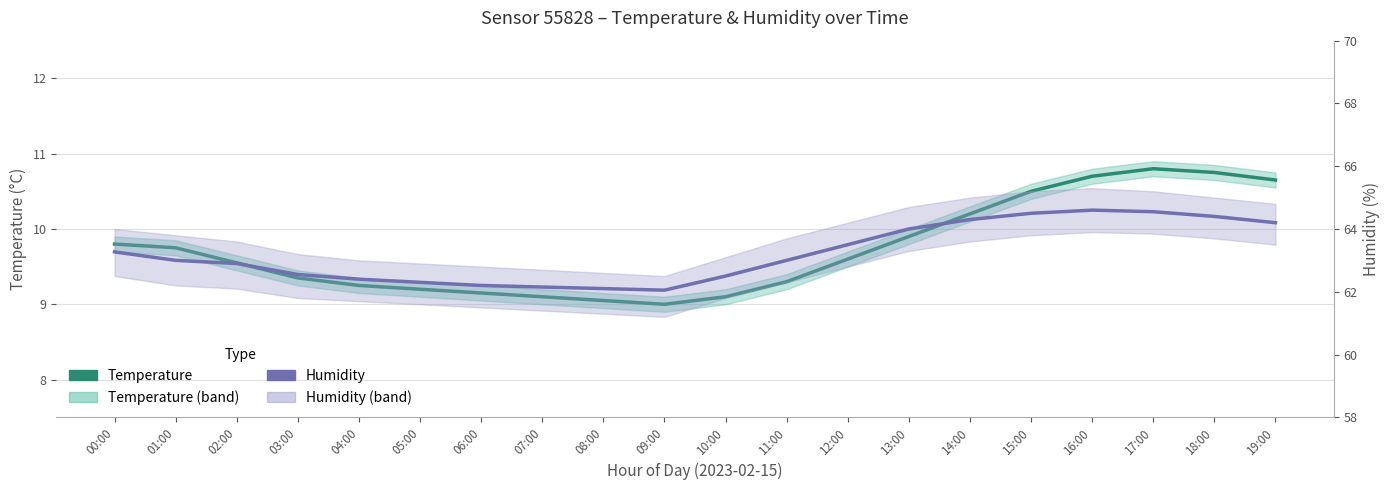

Between 08:00 and 13:00, which series saw the biggest shift?

Humidity